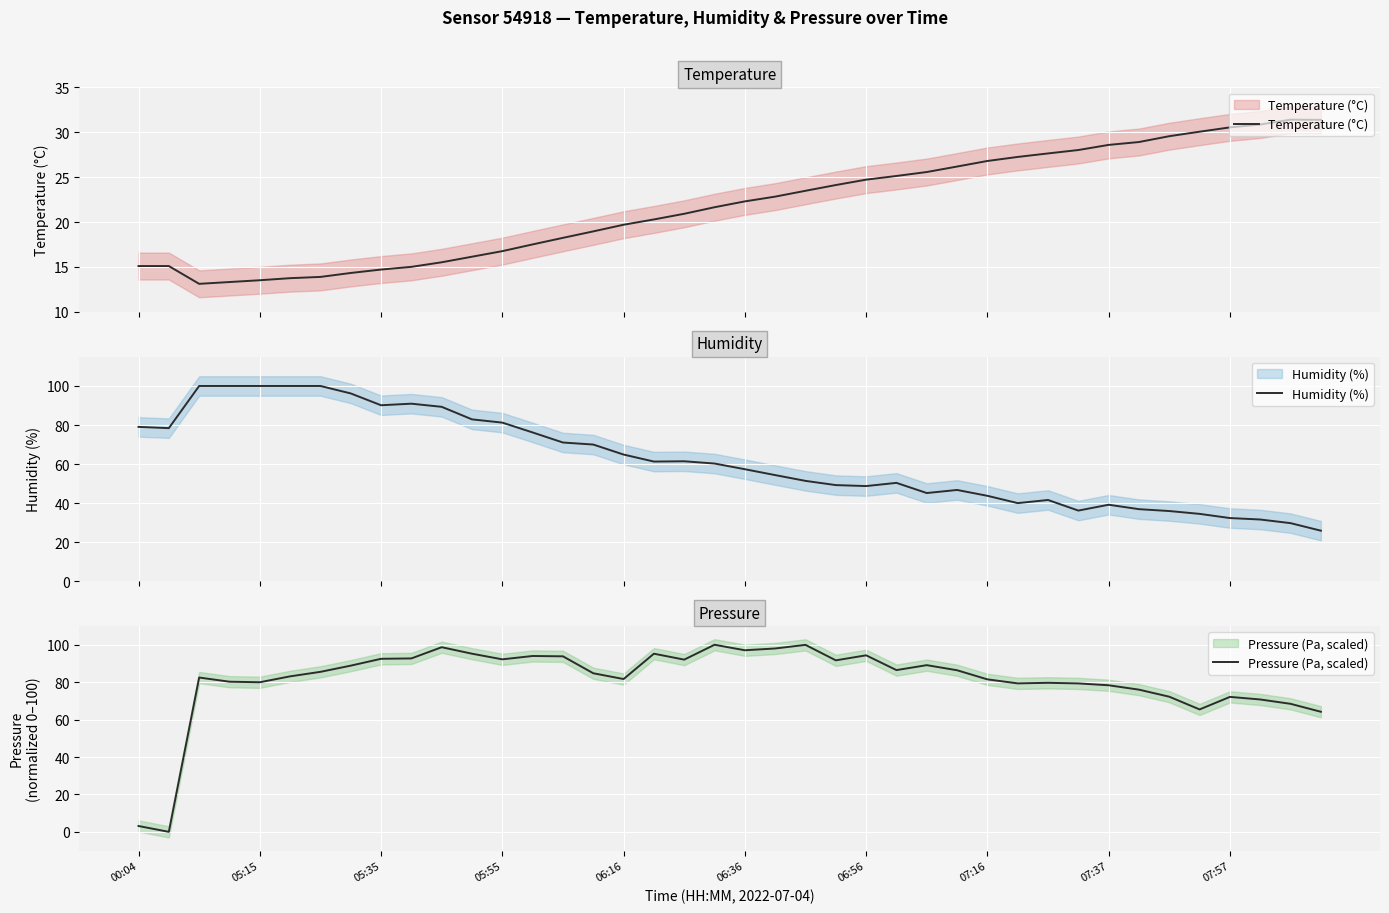

What is the label of the 15th point from the right?

25